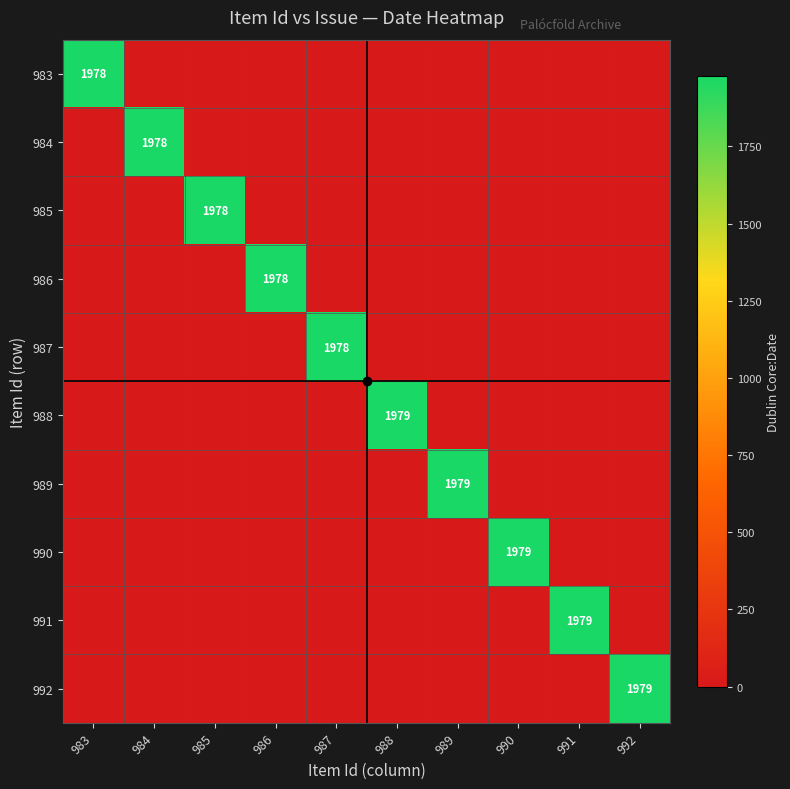

Rank the series by their maximum value, from lowest to highest.

983, 984, 985, 986, 987, 988, 989, 990, 991, 992